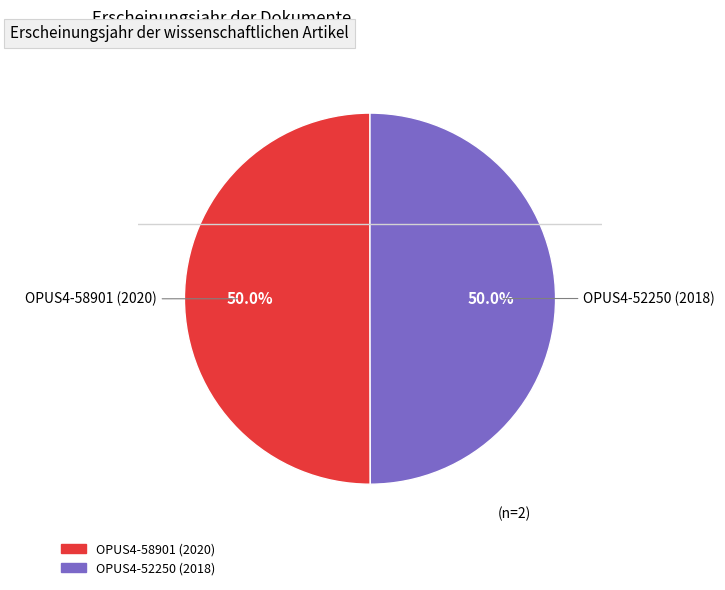

What is the total percentage of OPUS4-58901 (2020) and OPUS4-52250 (2018)?

100.0%